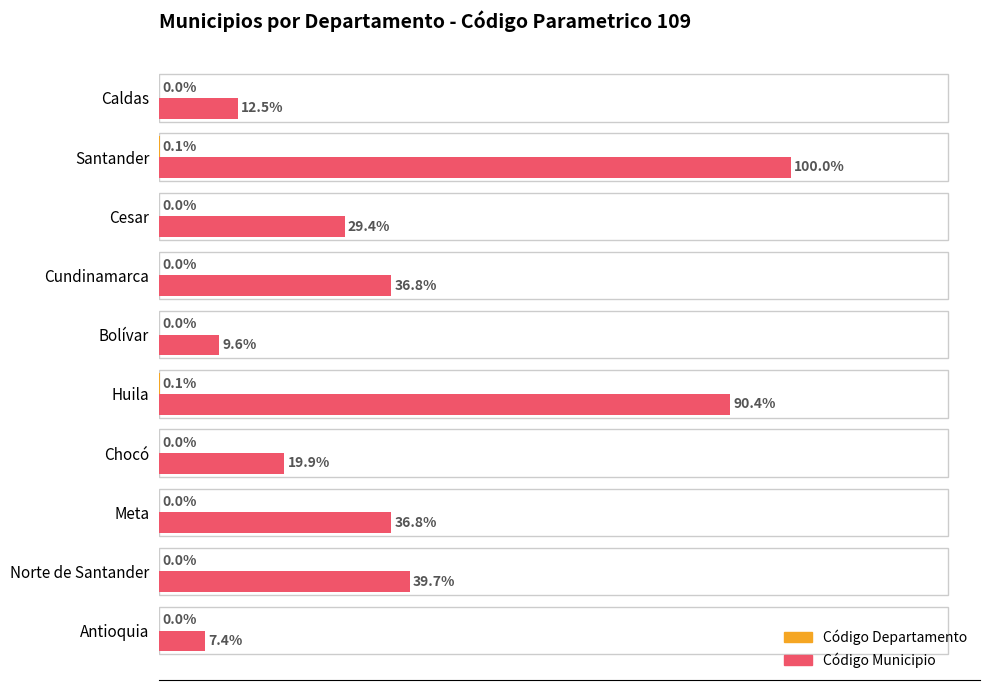

Where is Código Municipio nearest to the value 53?

Norte de Santander